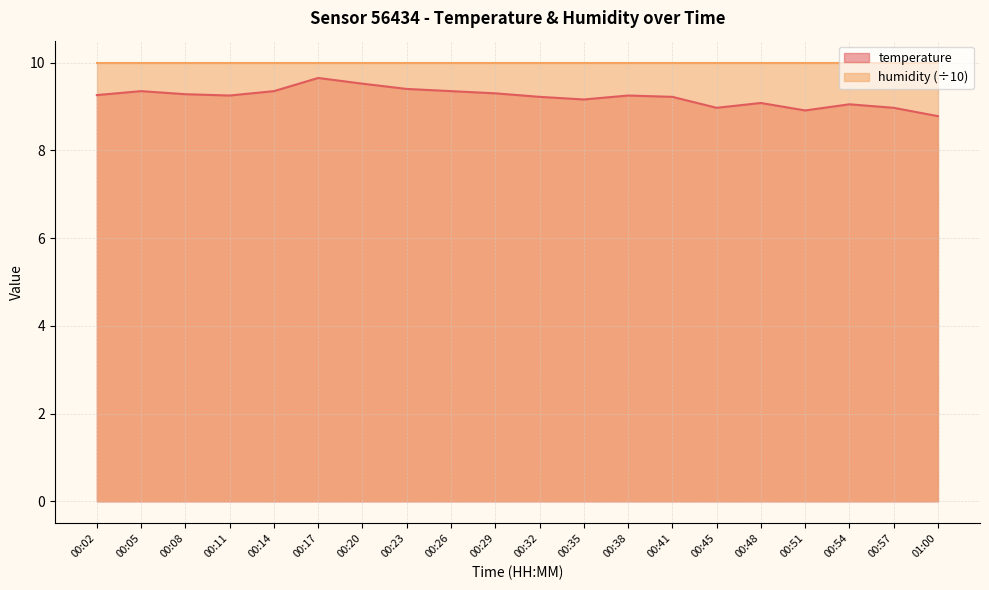

How many data points does each series have?

20